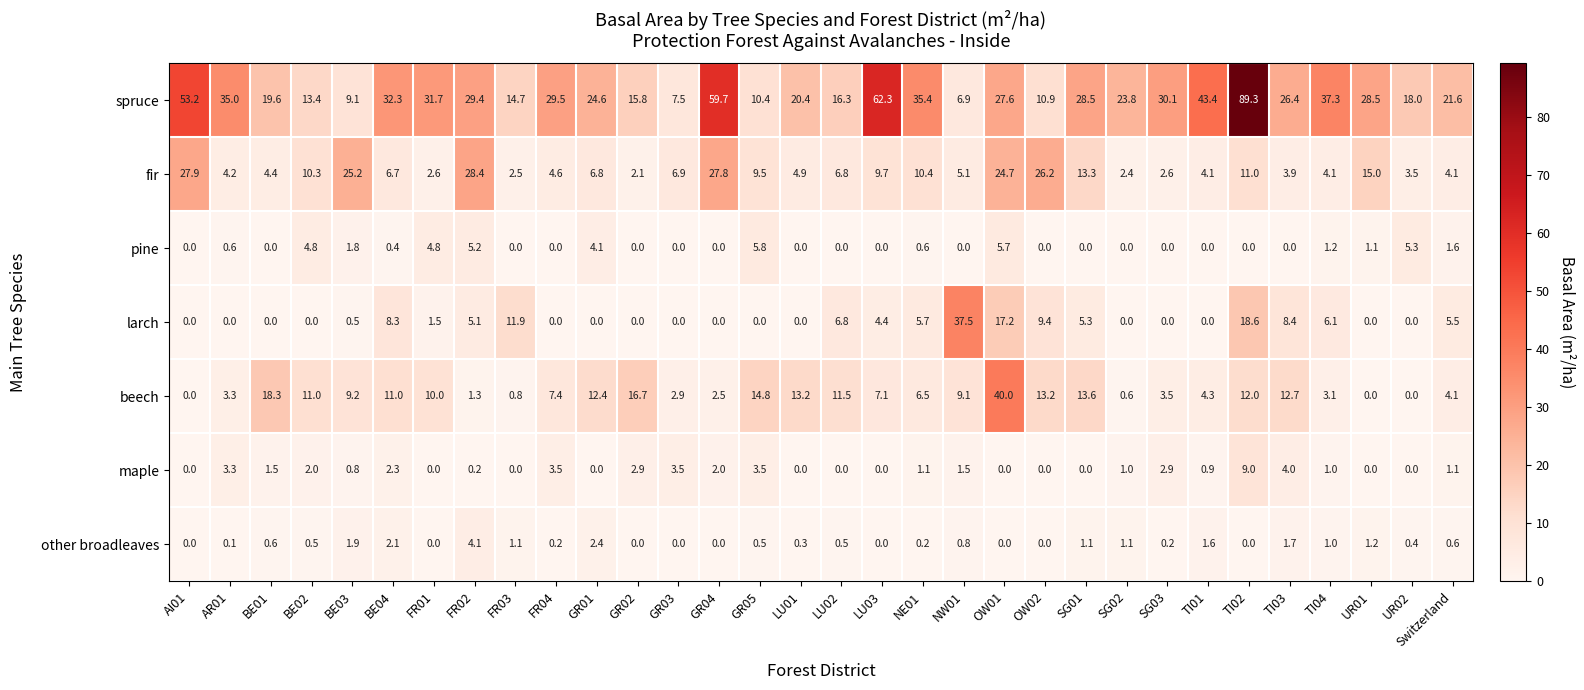

How many categories are shown in the chart?

32